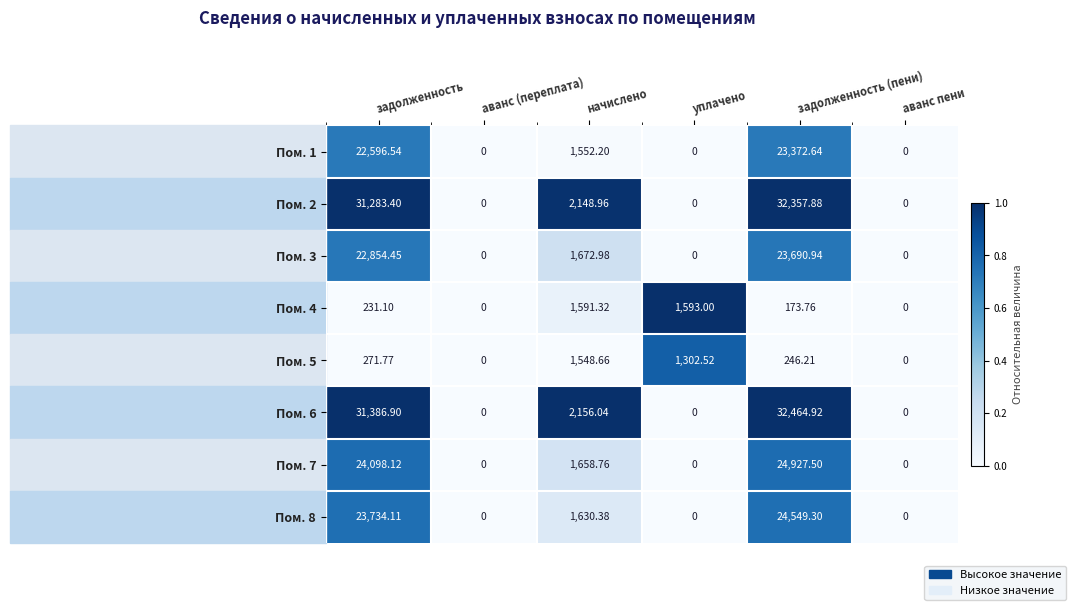

At which category is the sum across all series the highest?

задолженность (пени)